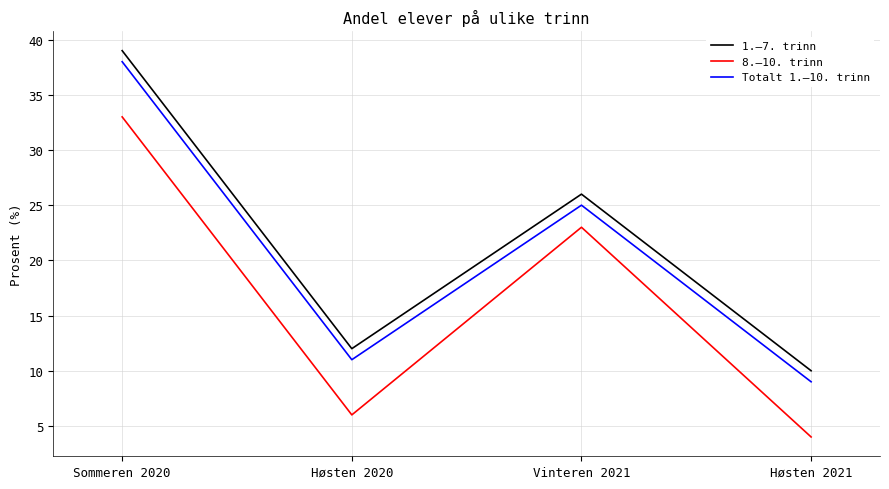

At which category is the sum across all series the highest?

Sommeren 2020